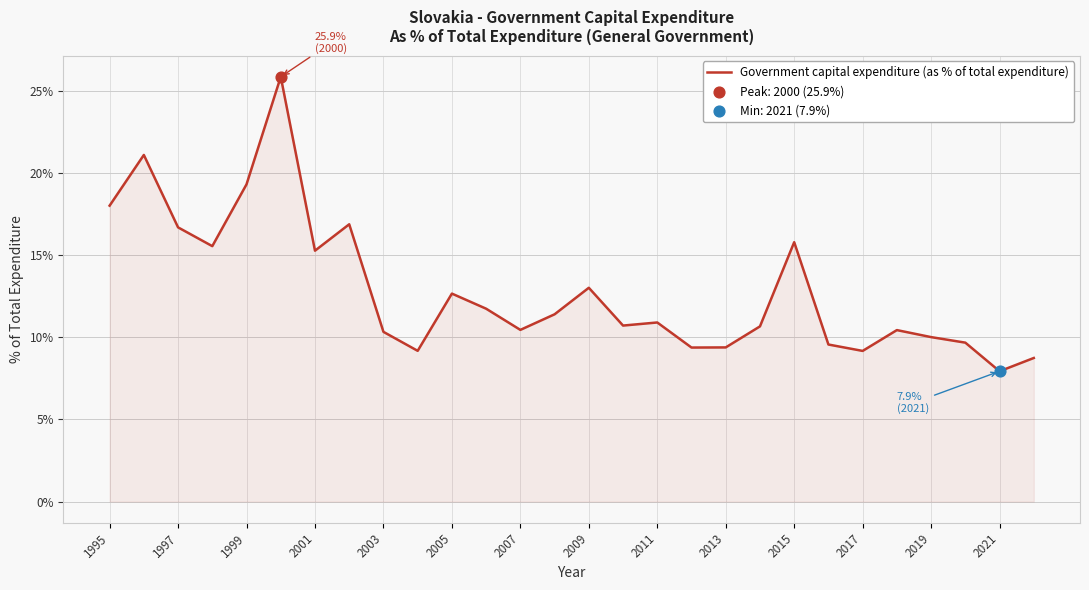

What is the minimum value shown in the chart?

7.9